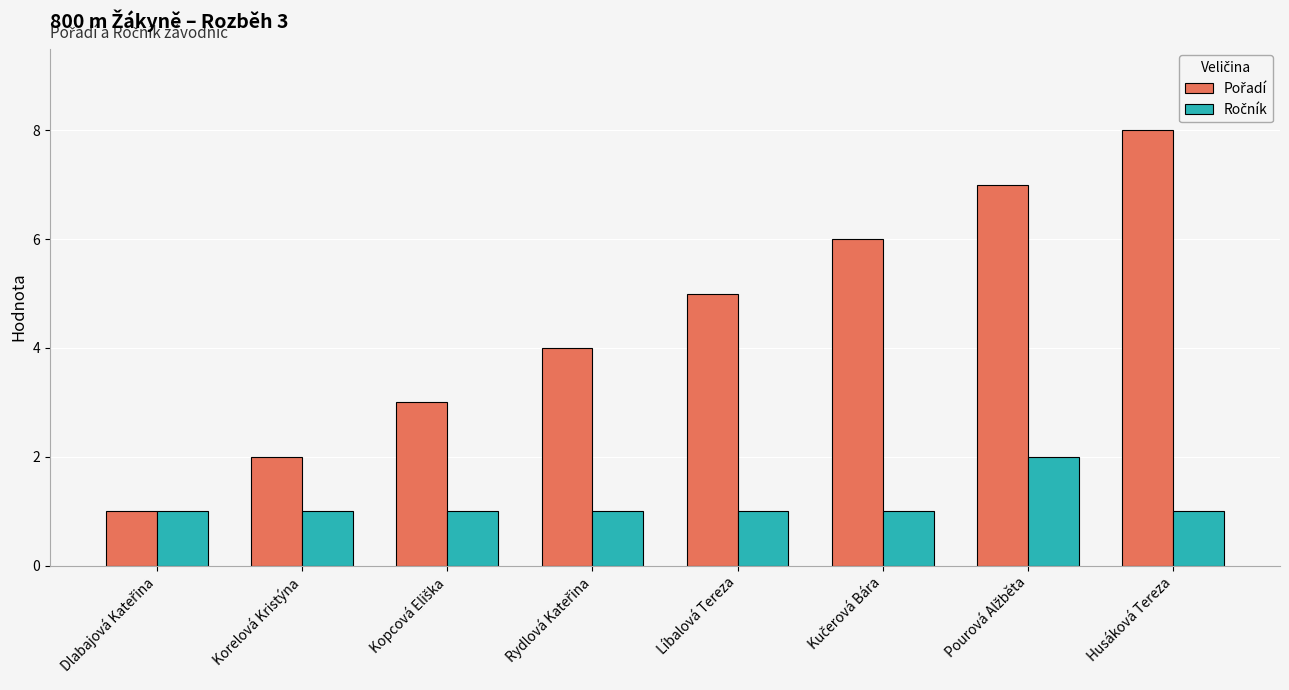

Which category has the highest value across all series?

Husáková Tereza